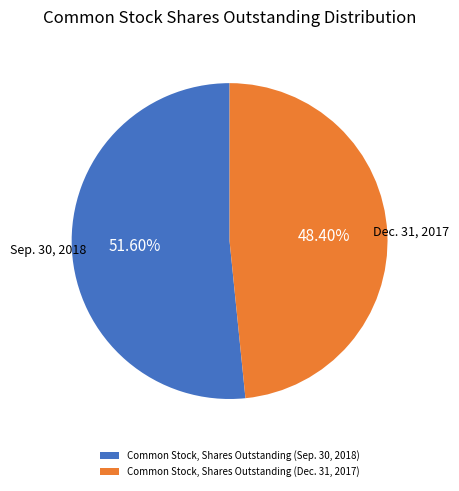

Rank the categories by value from lowest to highest.

Common Stock, Shares Outstanding (Dec. 31, 2017), Common Stock, Shares Outstanding (Sep. 30, 2018)